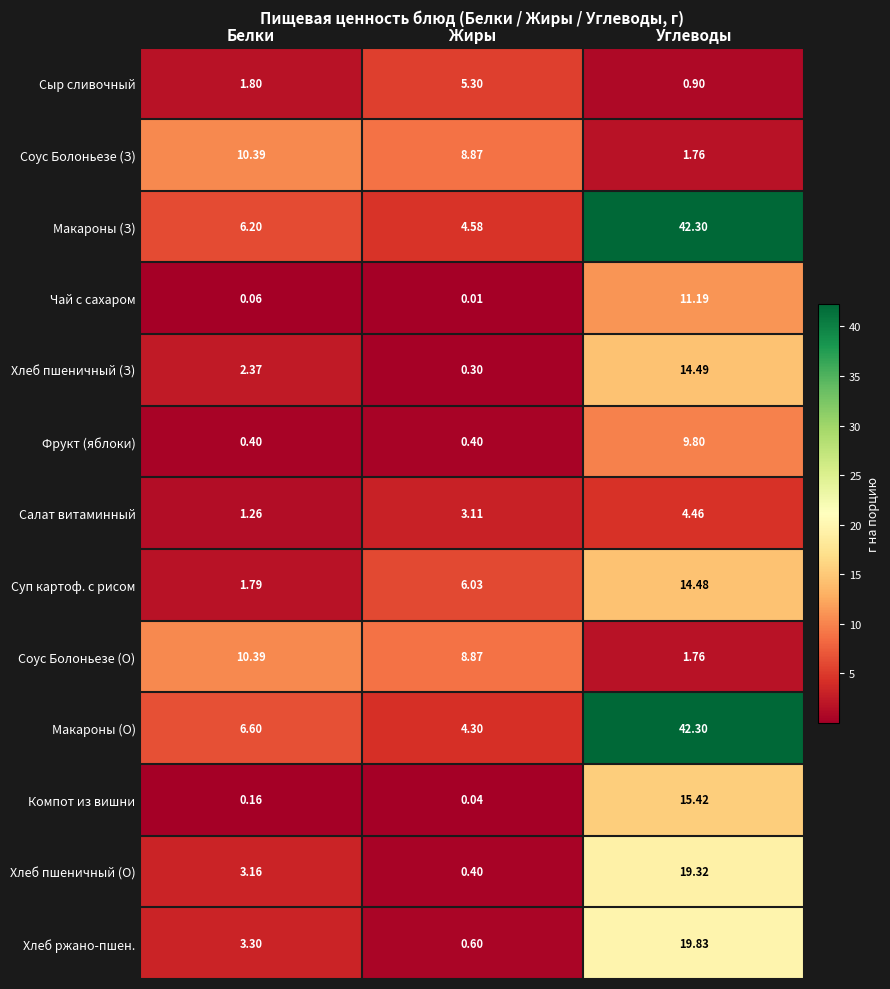

Which series has the widest spread of values?

Макароны (О)